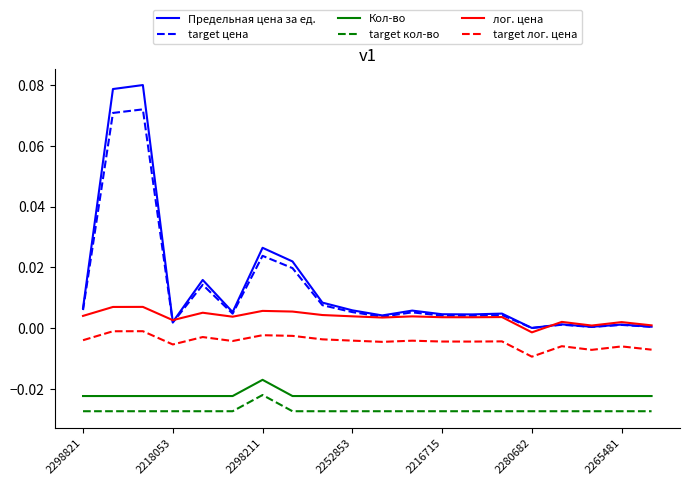

Which series has the widest spread of values?

Предельная цена за ед.